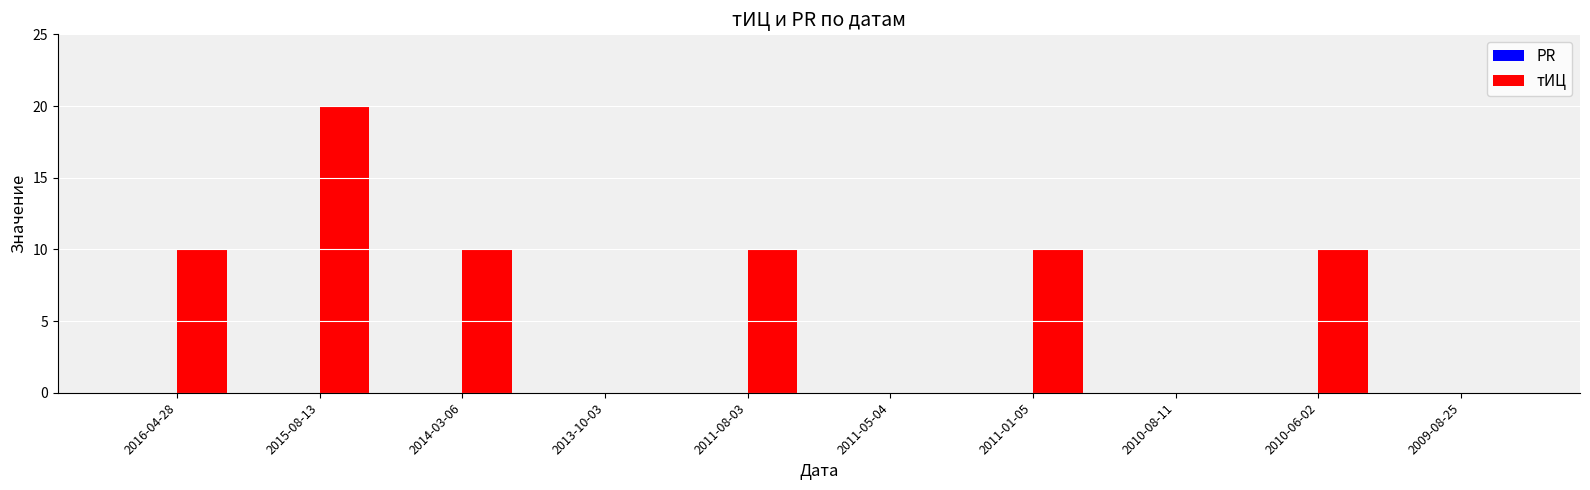

Which category has the highest value across all series?

2015-08-13